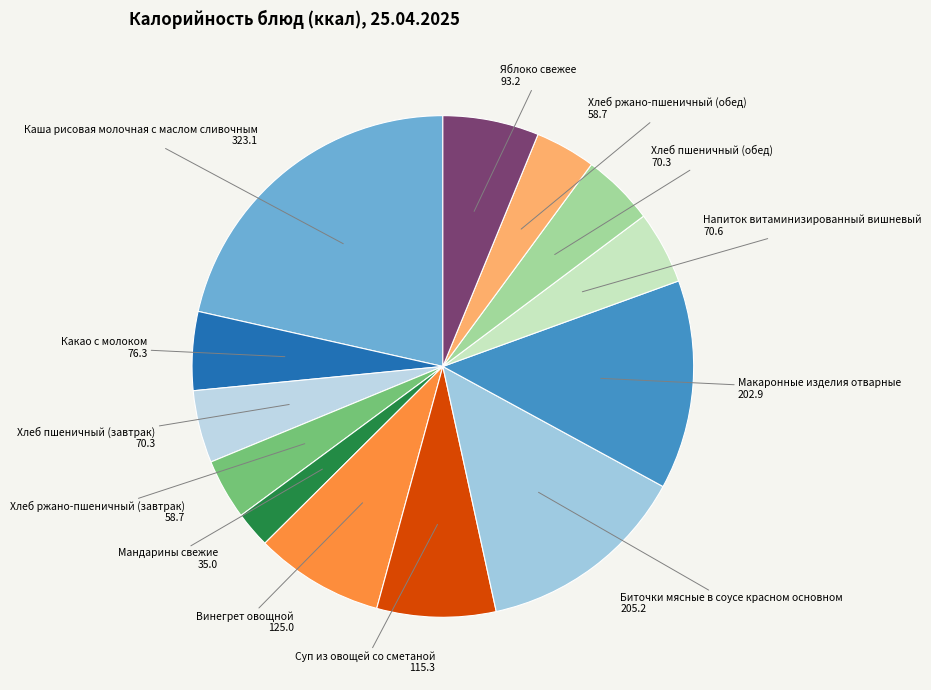

How many segments does this pie chart have?

13